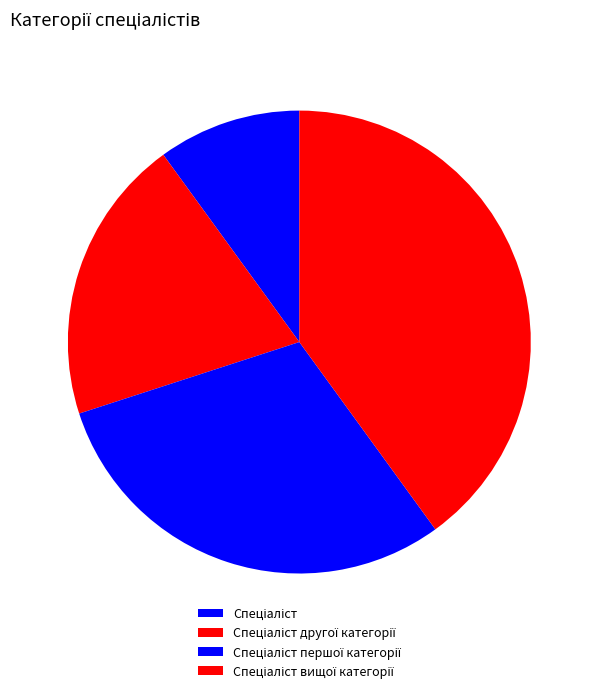

The Спеціаліст вищої категорії slice represents 40% of the pie. True or false?

True